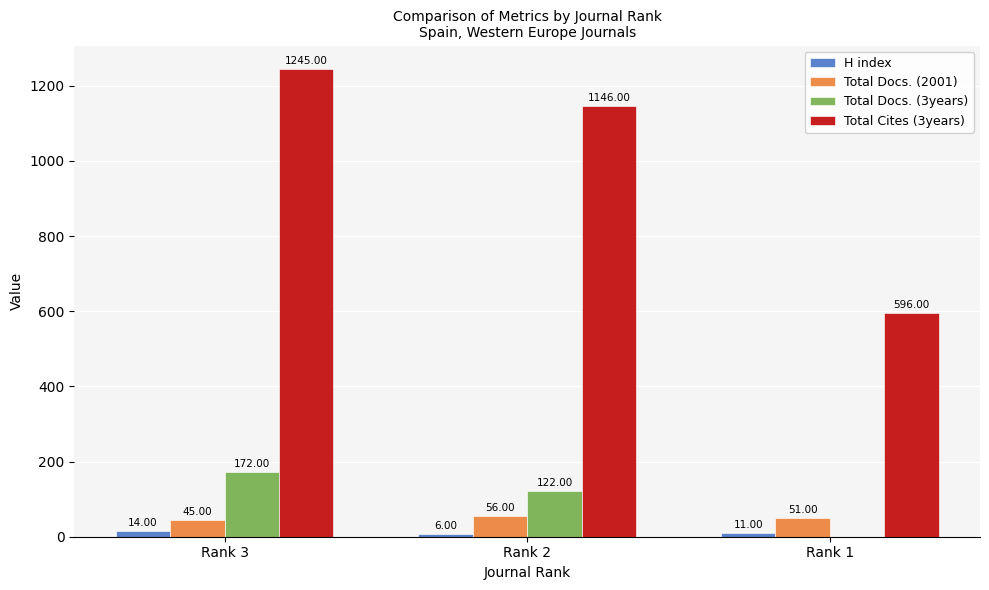

Reading left to right, list all the values displayed in this chart.

H index: 14	6	11
Total Docs. (2001): 45	56	51
Total Docs. (3years): 172	122	0
Total Cites (3years): 1245	1146	596